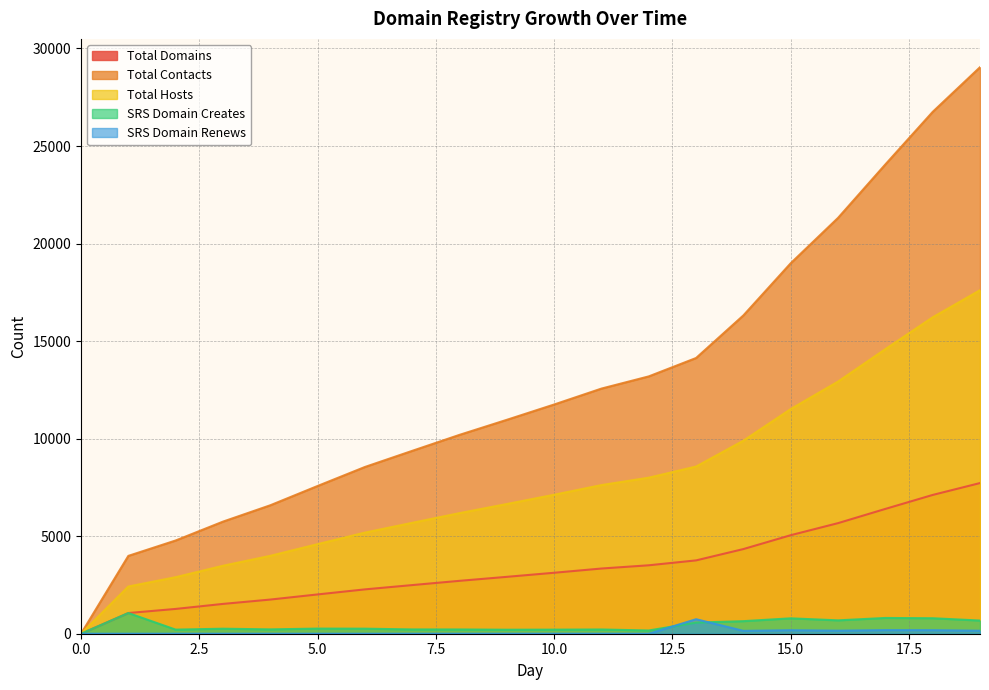

What is the sum of all SRS Domain Renews values?

1748